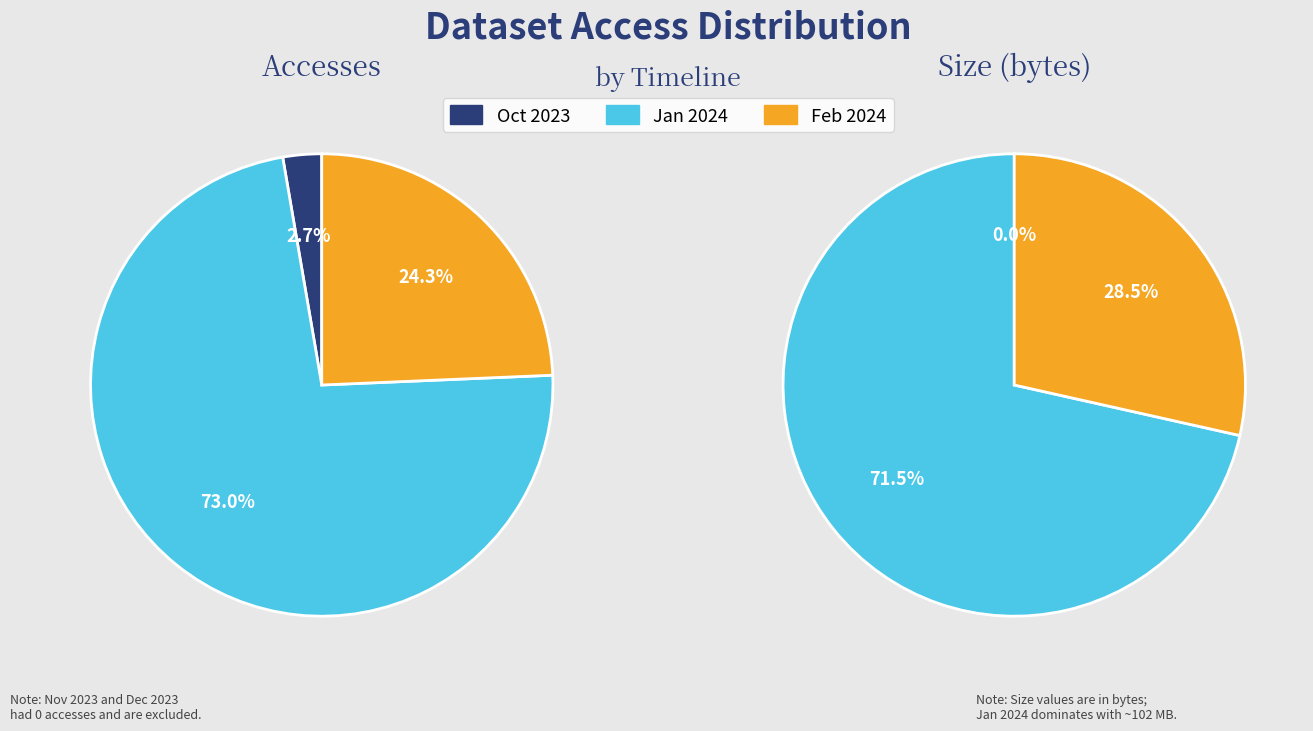

To the nearest percent, what is the average slice percentage?

33%